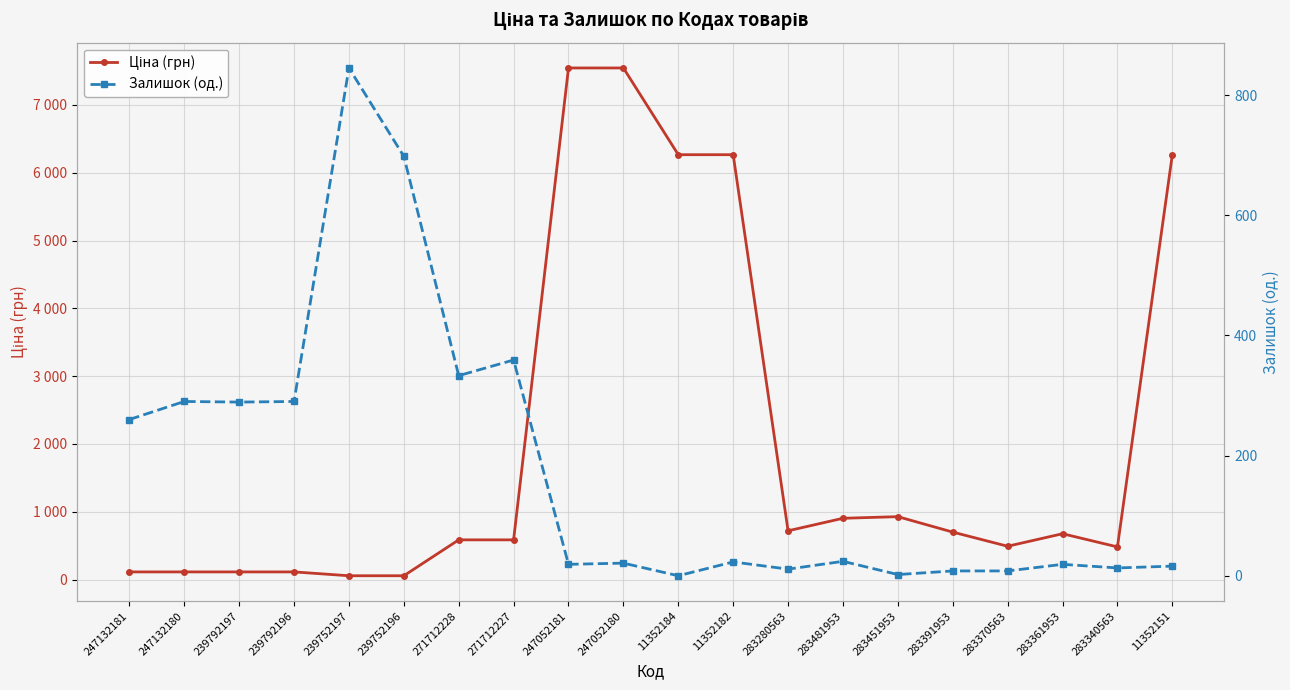

Where is Залишок (од.) nearest to the value 422?

271712227